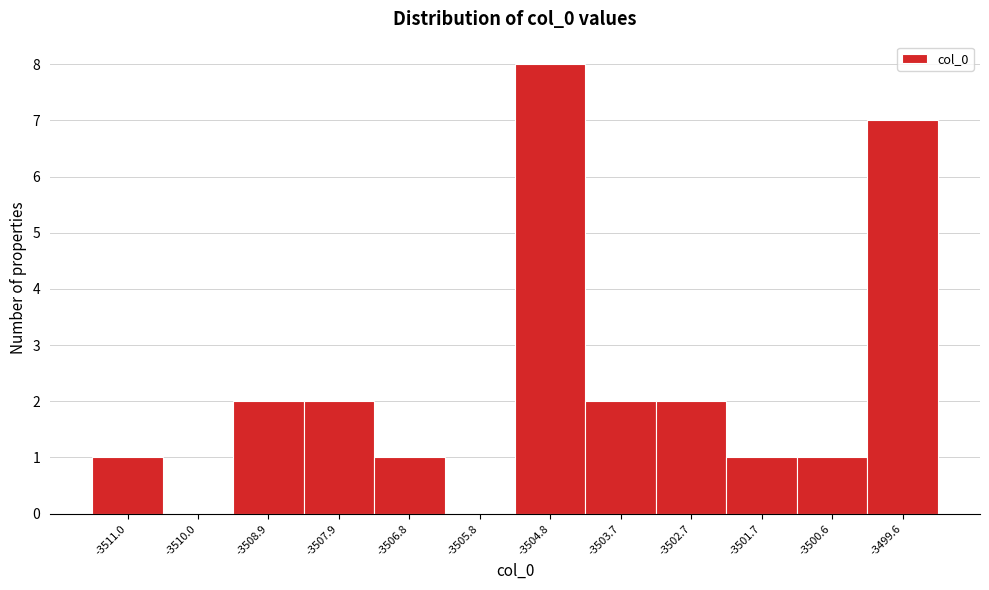

Reading left to right, transcribe all the data shown in this chart.

-3511.0=1	-3510.0=0	-3508.9=2	-3507.9=2	-3506.8=1	-3505.8=0	-3504.8=8	-3503.7=2	-3502.7=2	-3501.7=1	-3500.6=1	-3499.6=7